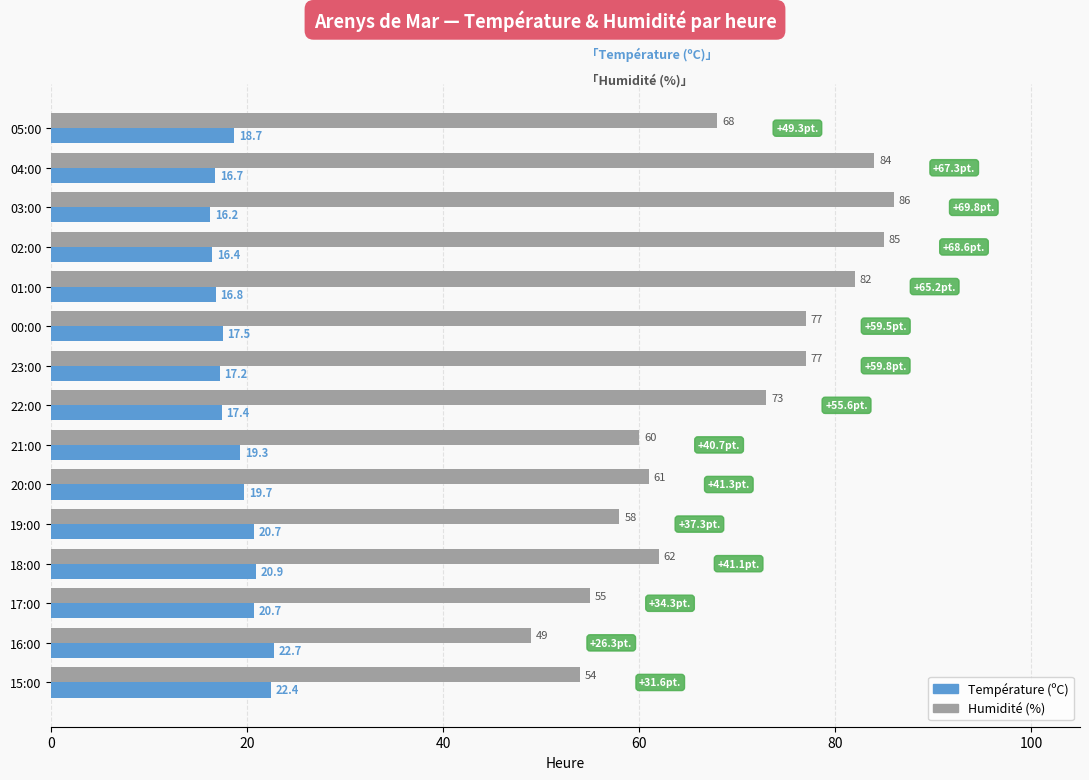

True or false: Humidité (%) has a value of 28.4 at 23:00.

False